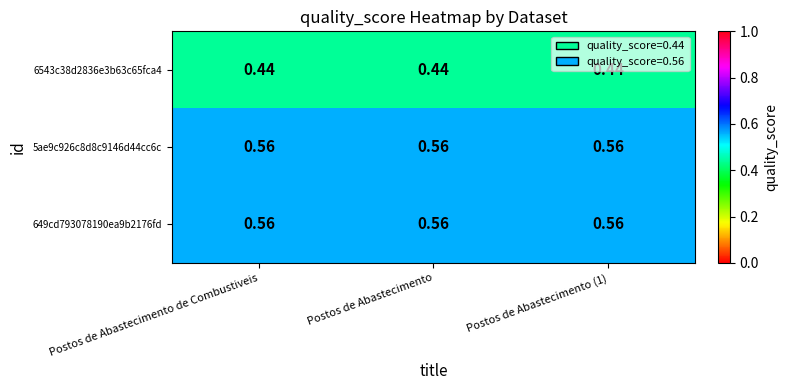

Is the value of 649cd793078190ea9b2176fd at Postos de Abastecimento greater than the value of 6543c38d2836e3b63c65fca4 at Postos de Abastecimento de Combustiveis?

Yes